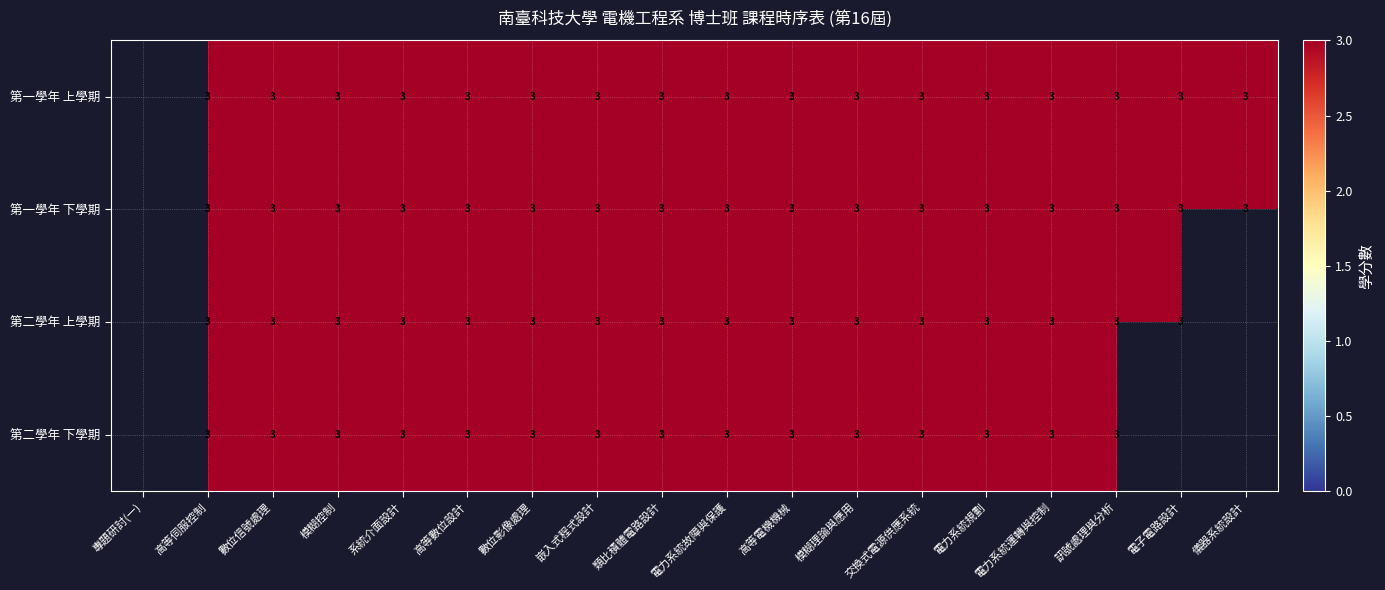

The 第一學年 下學期 series shows 5.2 at 系統介面設計. True or false?

False